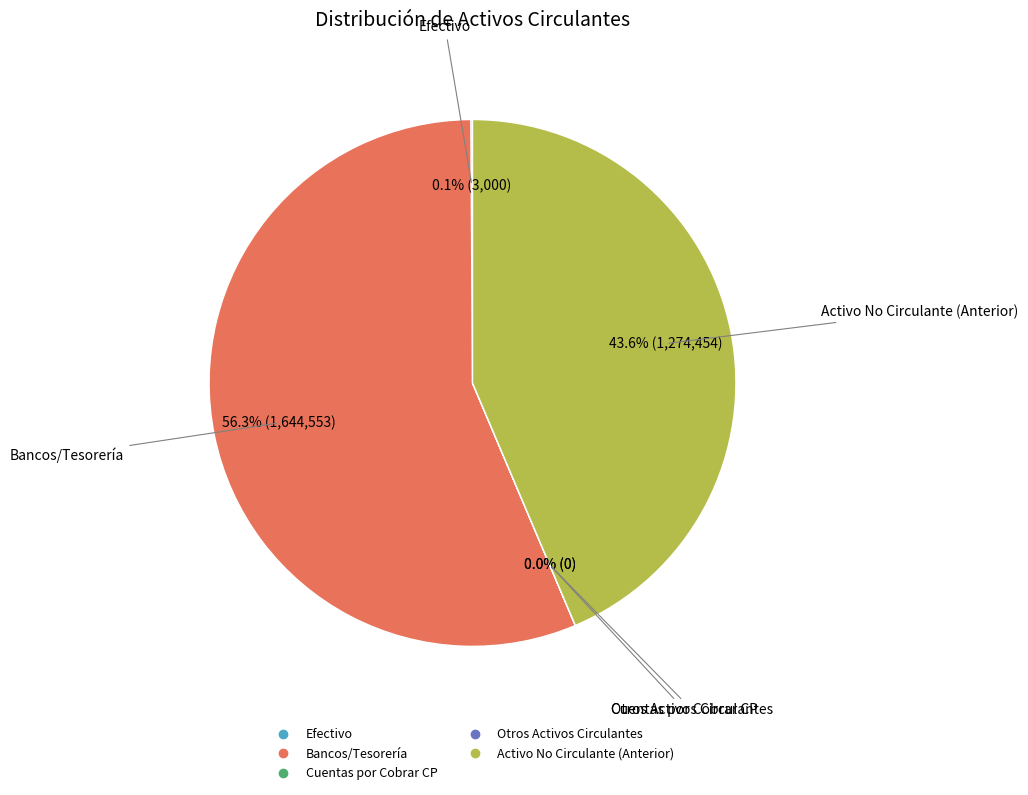

To the nearest percent, what is the difference between the largest and smallest slice percentages?

56%